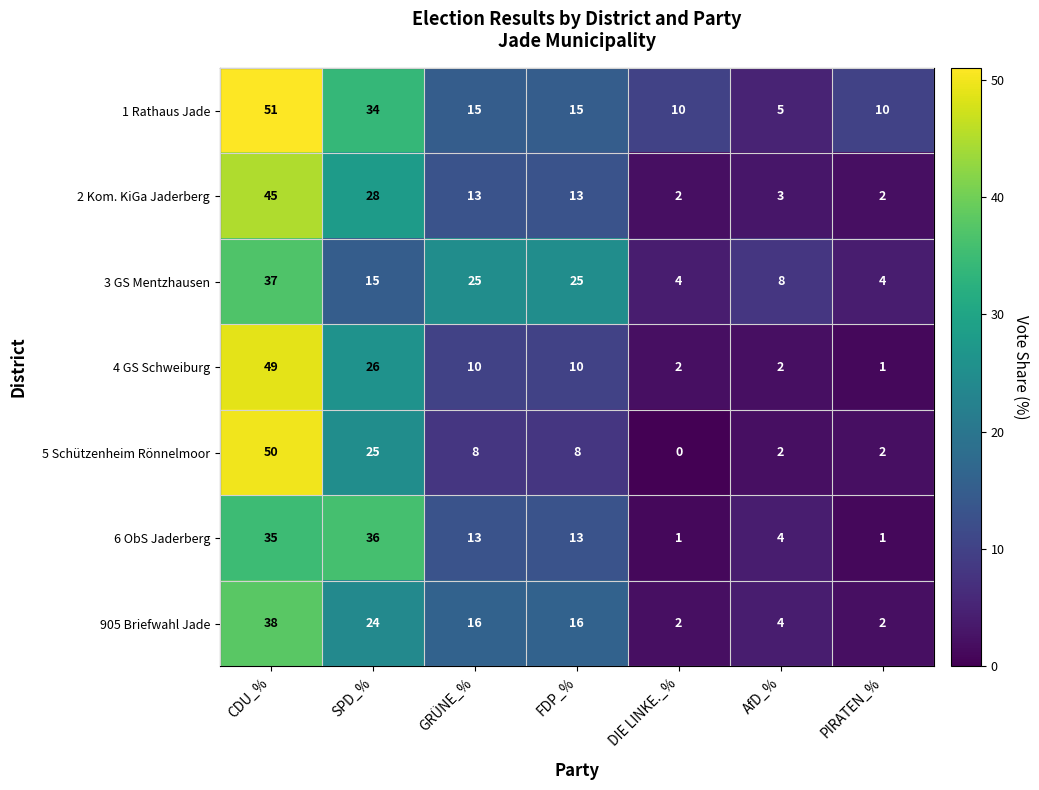

Where does the 6 ObS Jaderberg series first go above 13?

CDU_%